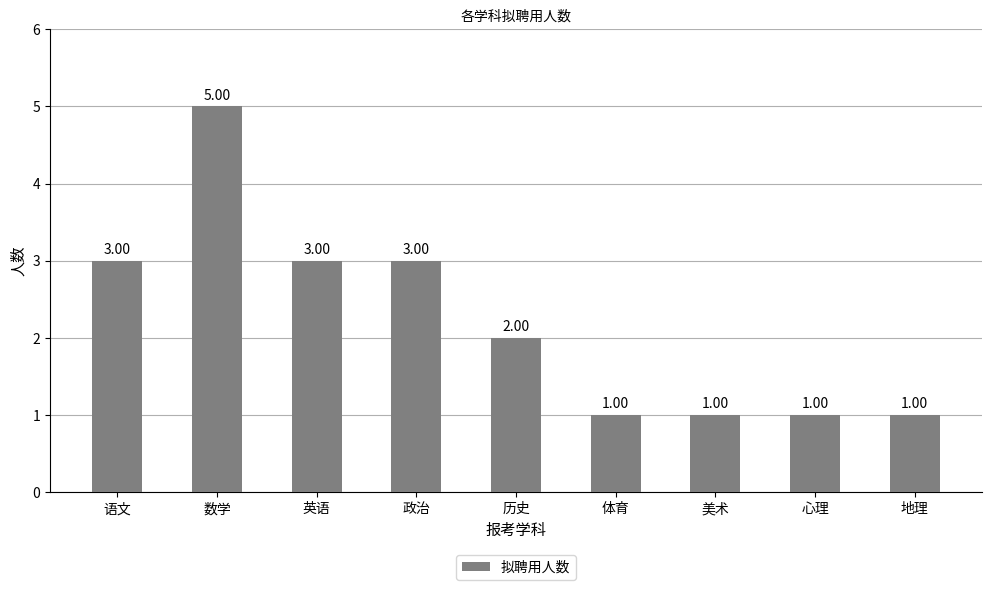

How many bars are there in total?

9